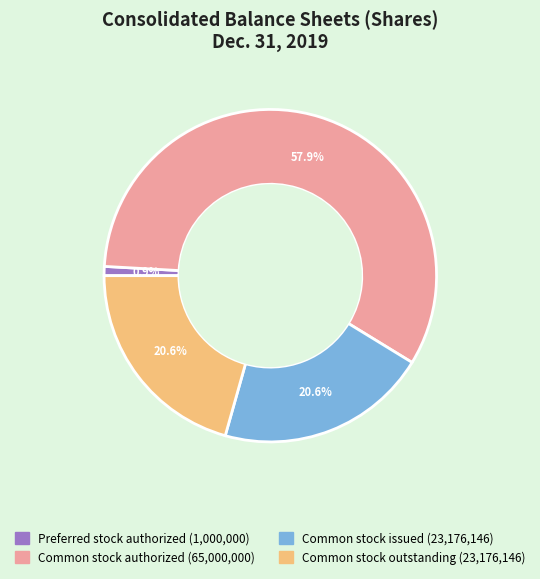

Is there any slice that represents more than half of the pie?

Yes